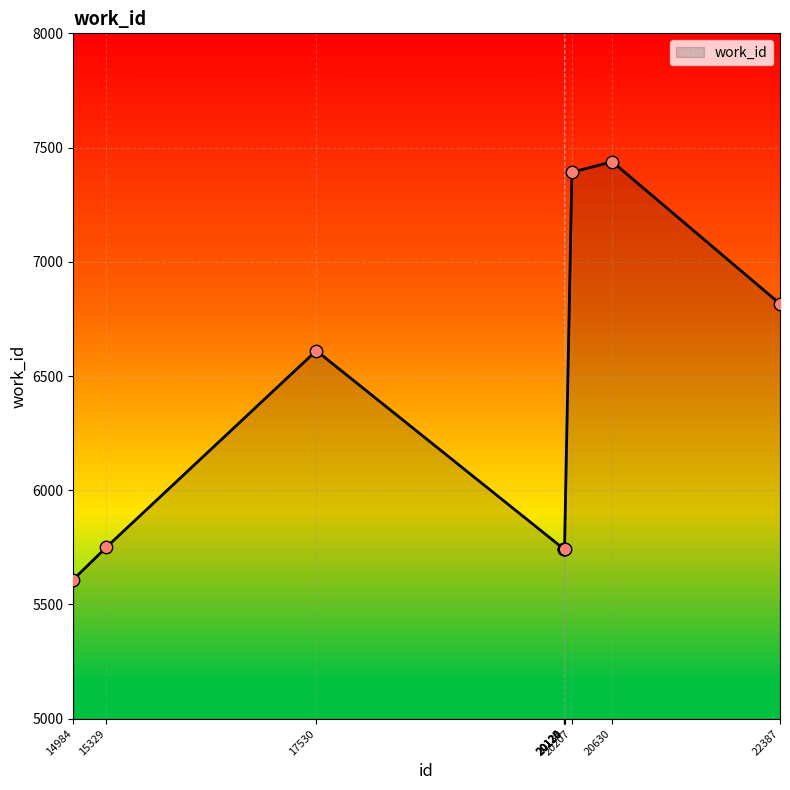

Between 17530 and 20124, which is larger?

17530